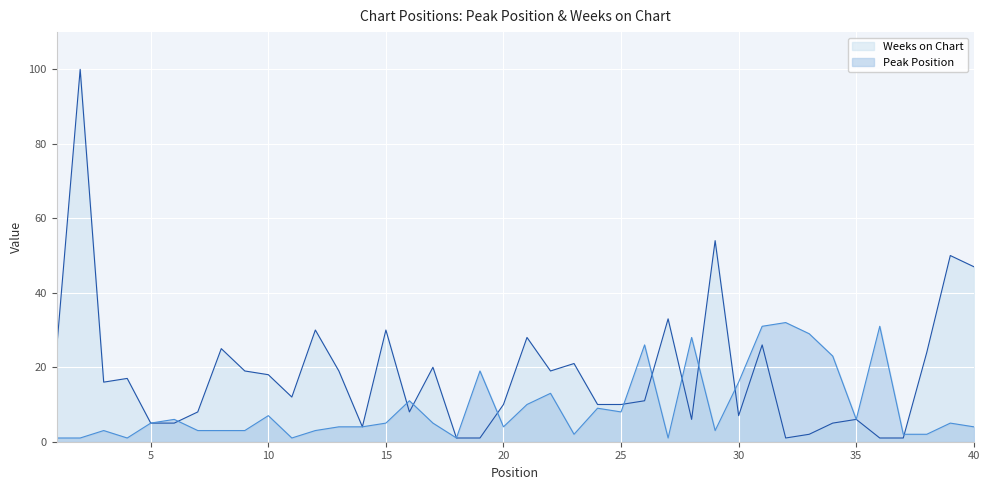

What is the value of the Weeks on Chart point at the 33rd from the left?

2